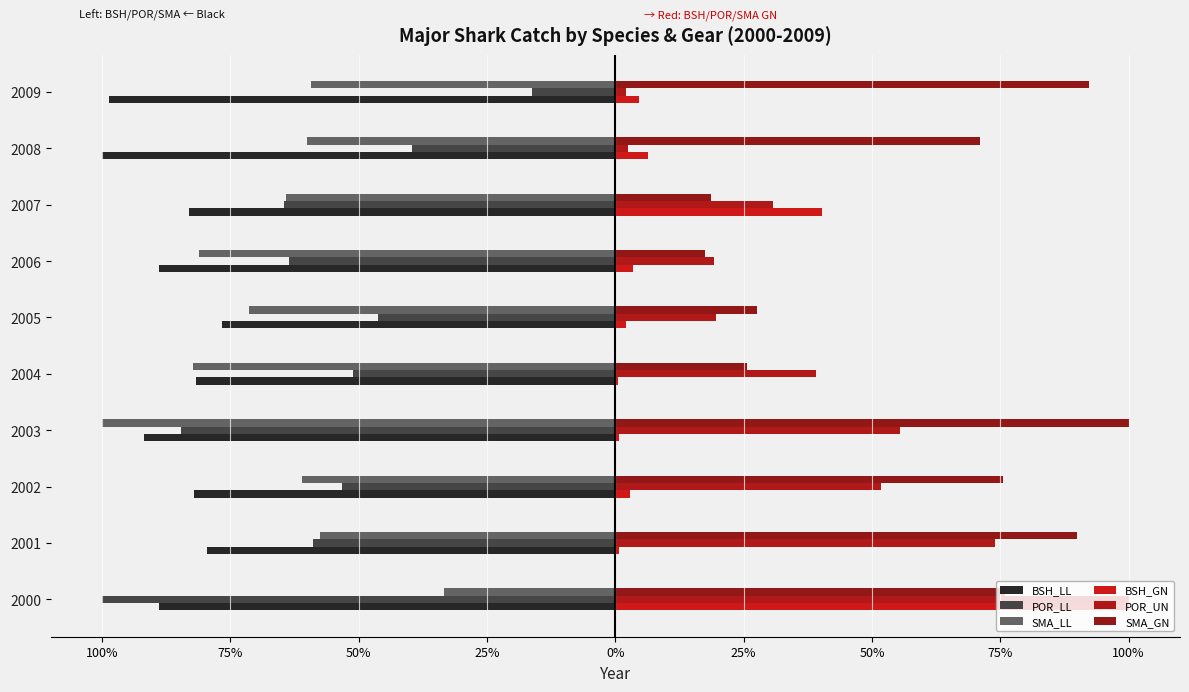

Count the number of categories in the chart.

10